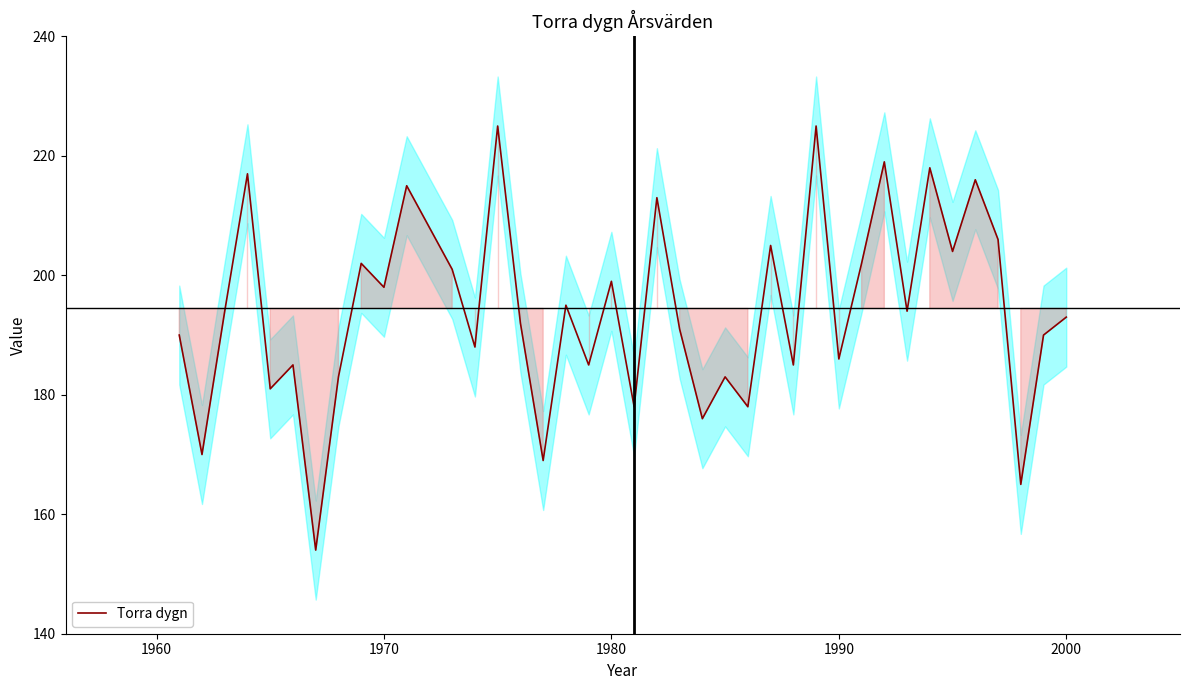

What is the sum of all values?

7778